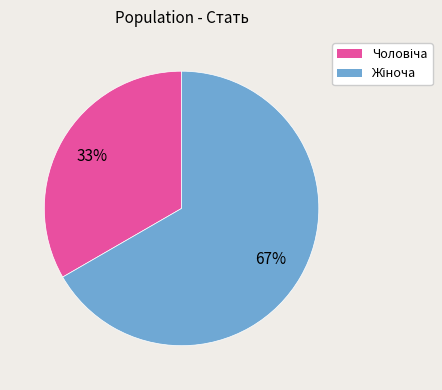

Does any single category account for the majority?

Yes